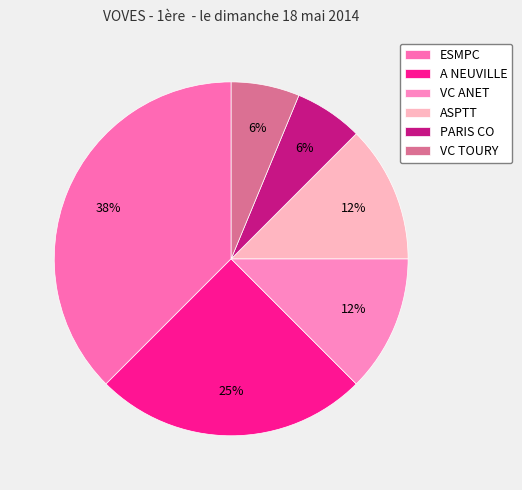

How many slices are in this pie chart?

6